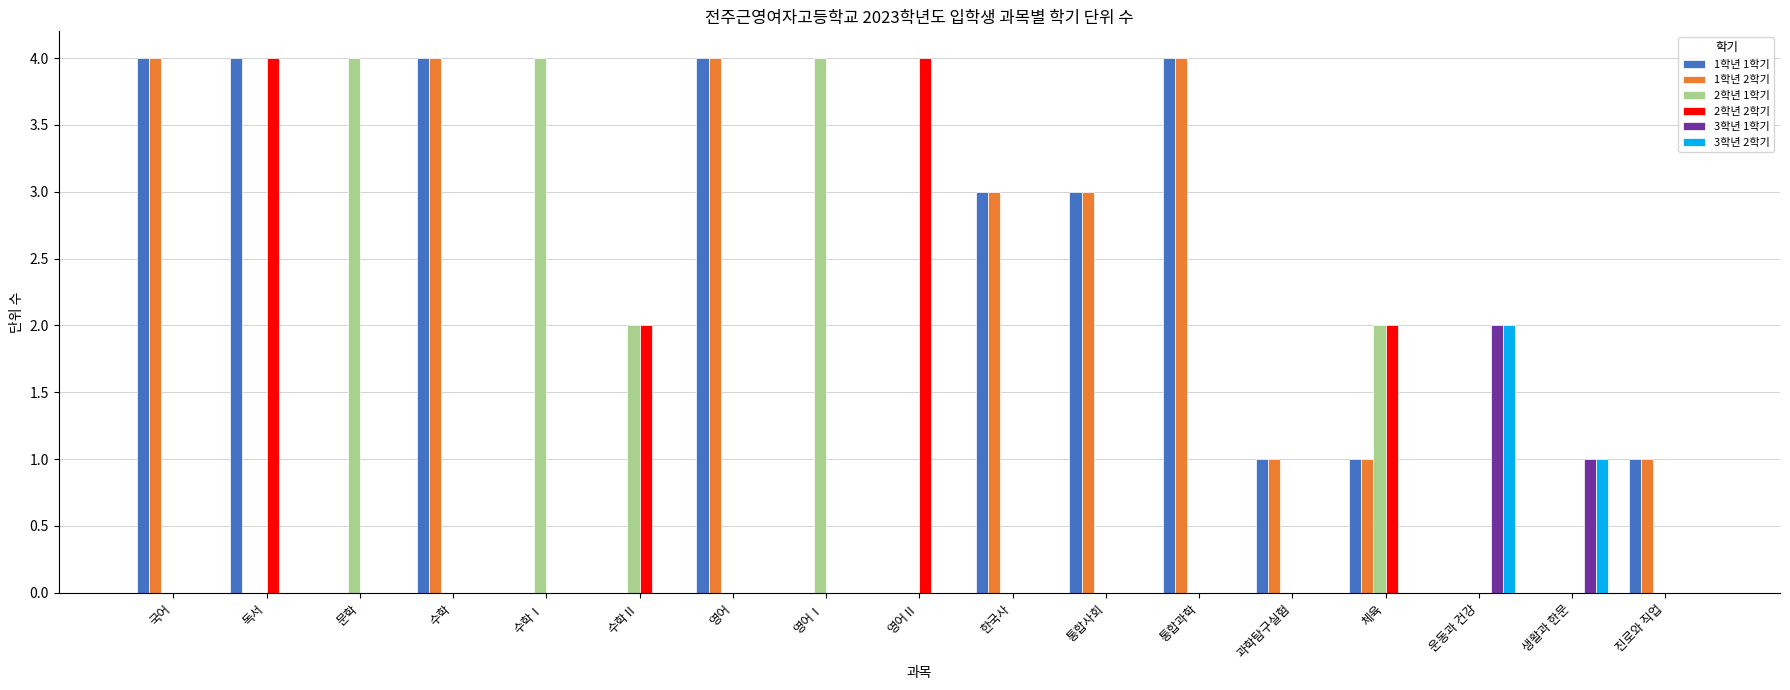

Count the number of categories in the chart.

17